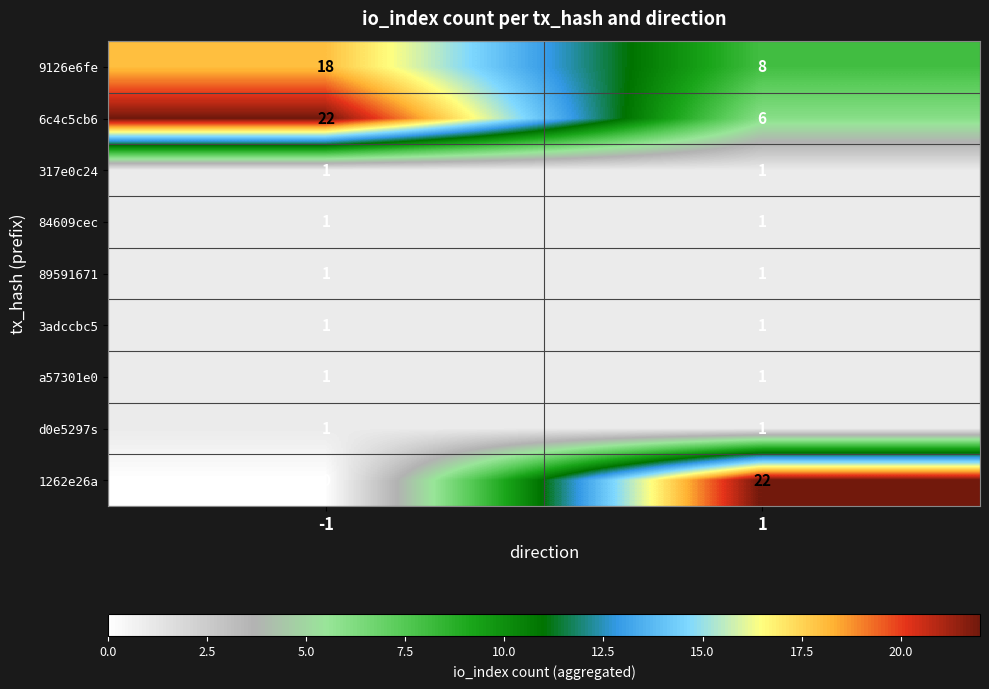

List the labels in order of 1262e26a value, smallest first.

-1, 1